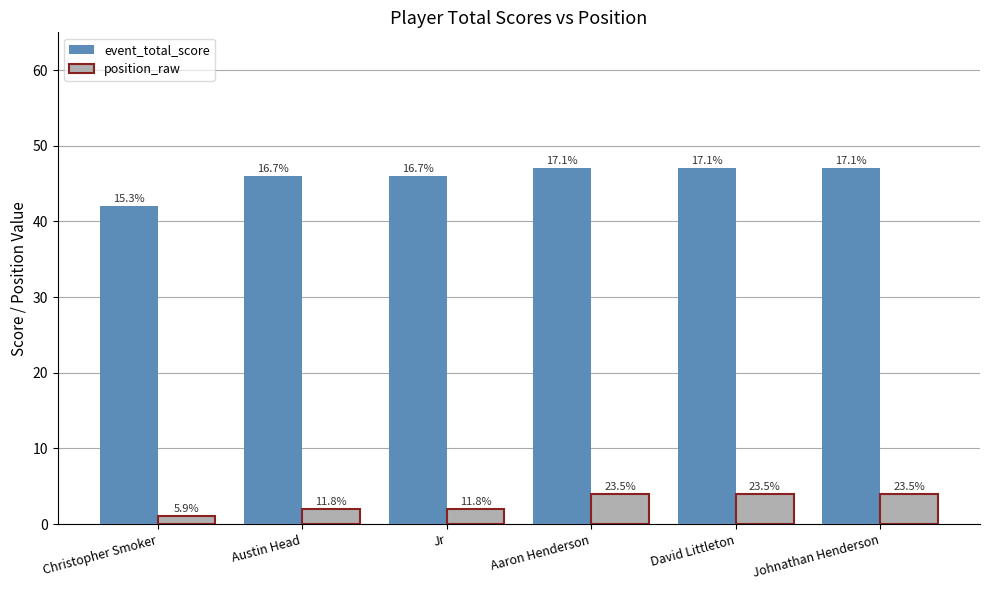

What are all the series names shown in the legend?

event_total_score, position_raw